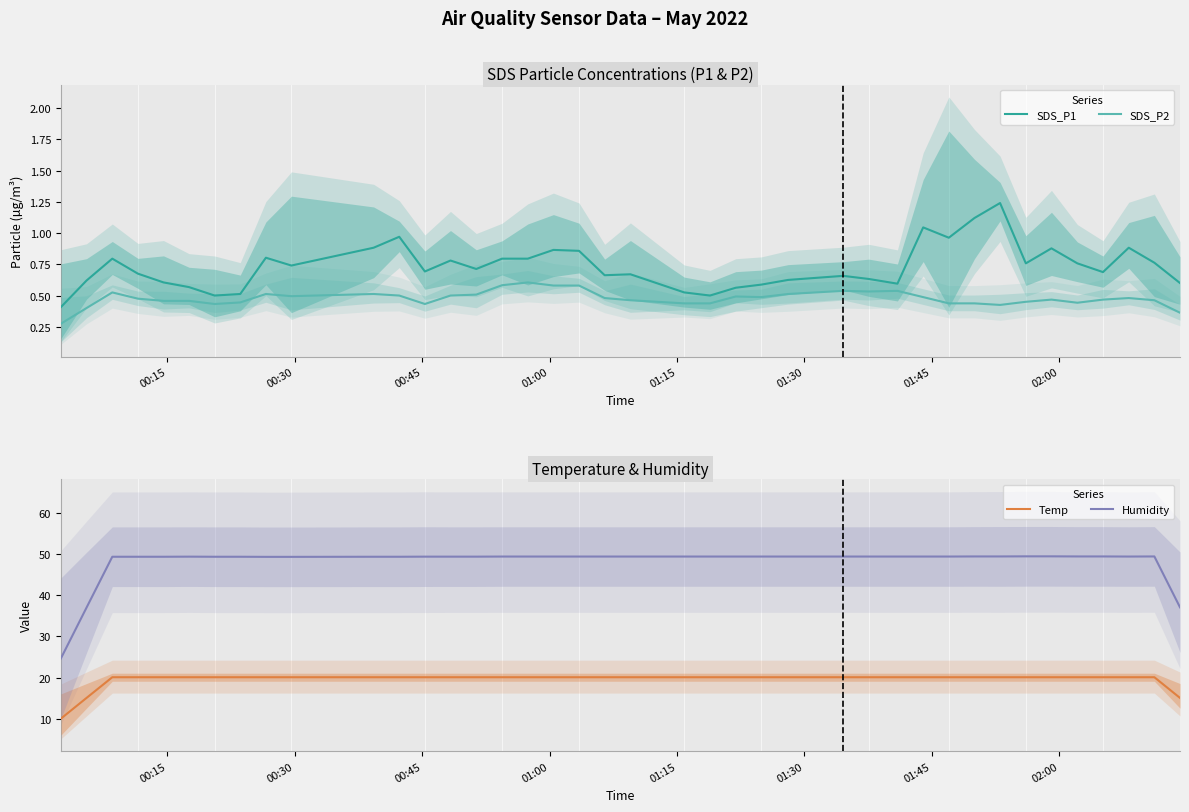

What is the minimum value for Temp?

10.1